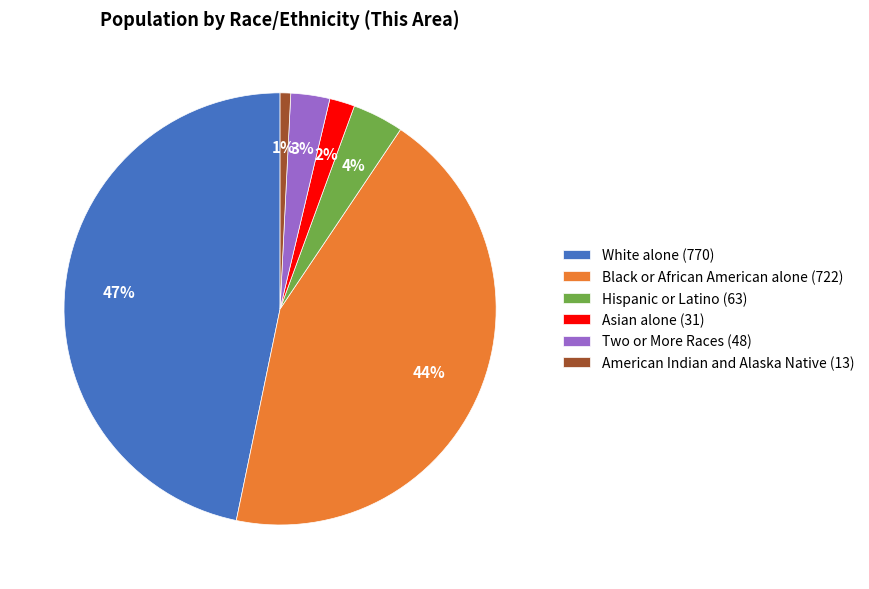

Which category has the biggest portion of the pie?

White alone